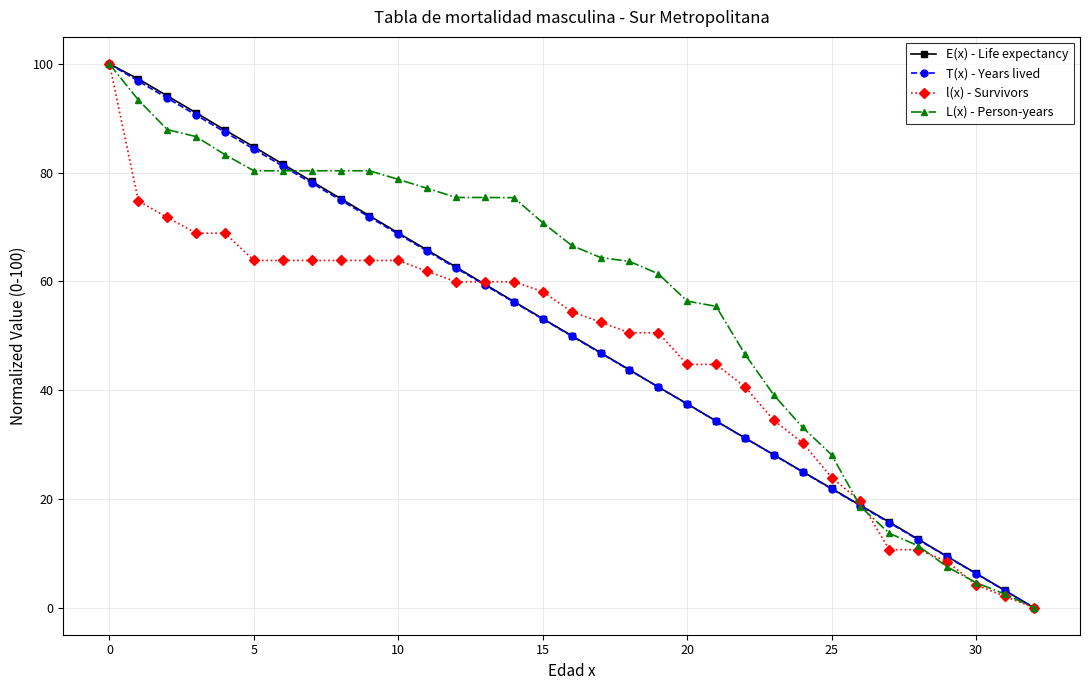

True or false: E(x) - Life expectancy has more than 1 interior local peaks.

False